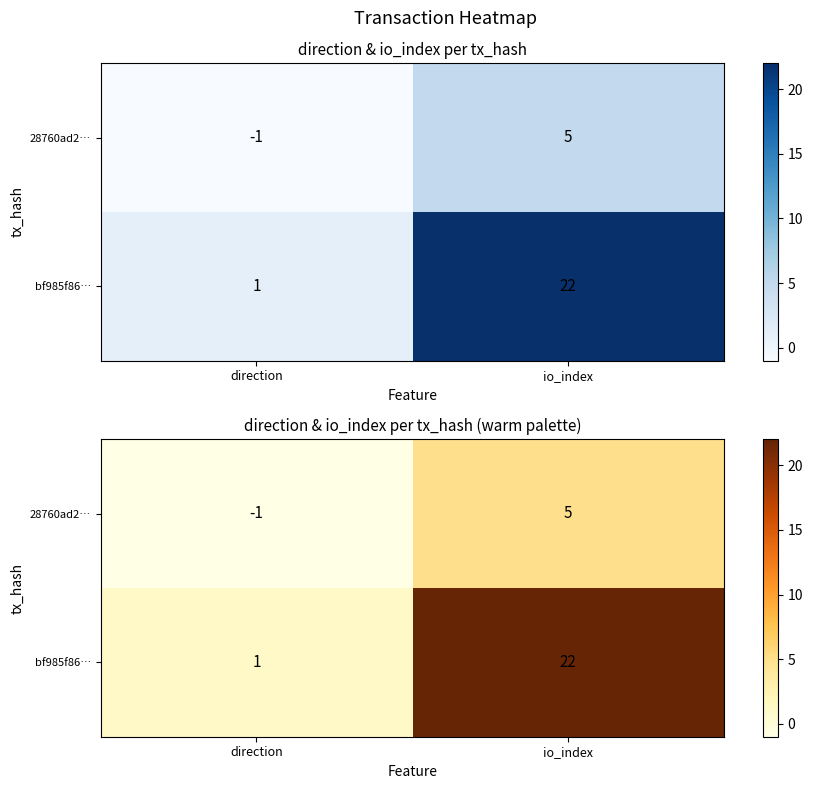

At direction, list the series in order from largest to smallest.

bf985f86…, 28760ad2…